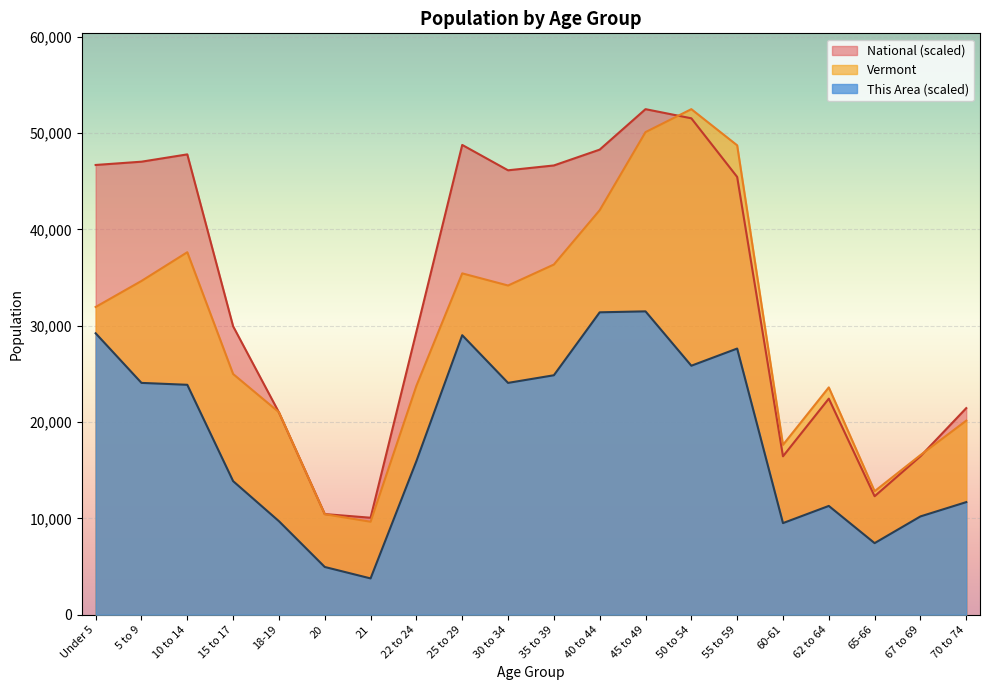

How many lines are shown in the chart?

3